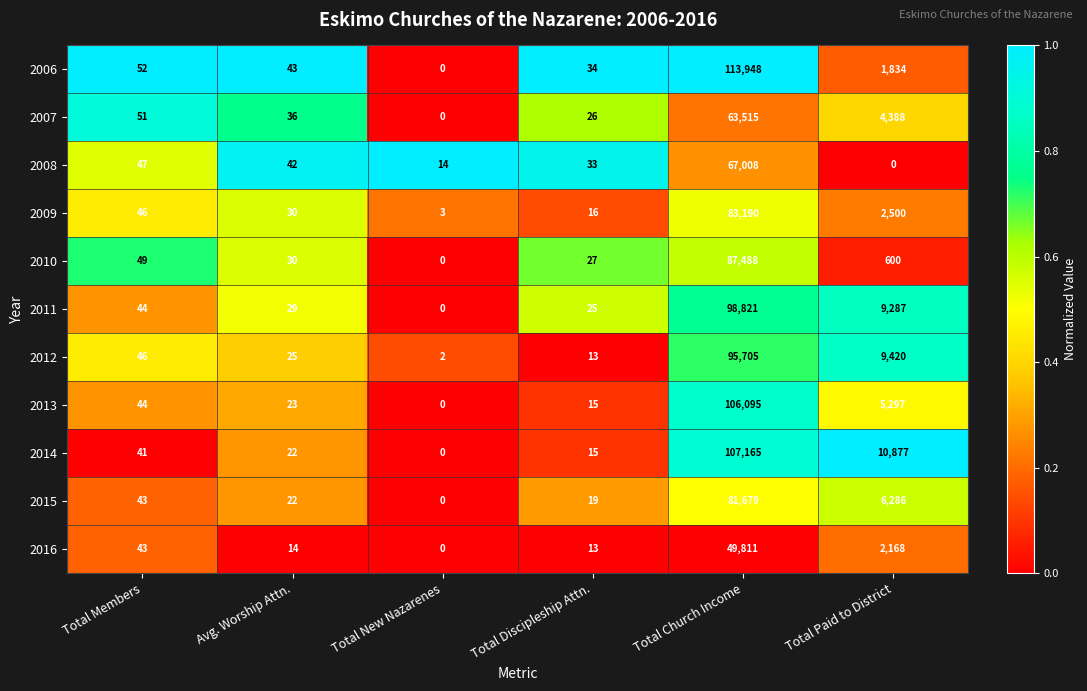

What is the highest value of the 2012 series?

95705